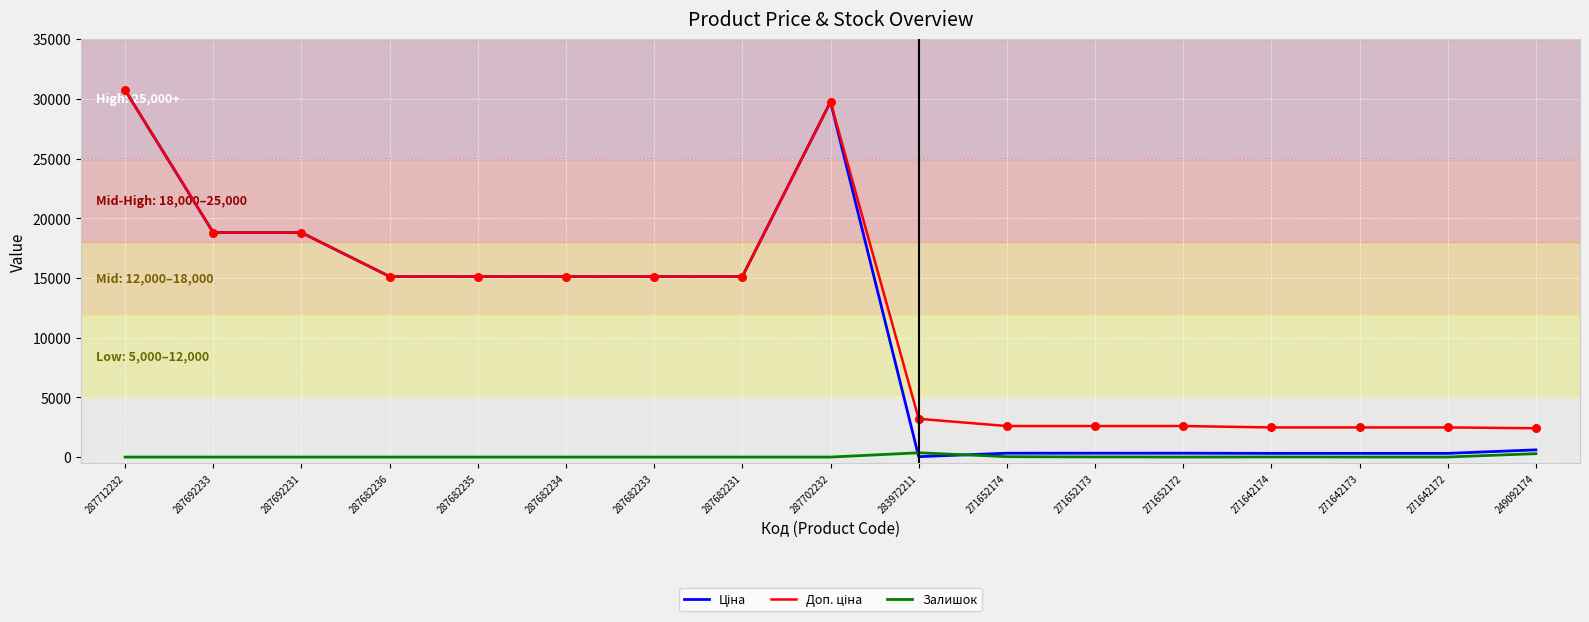

At which category is the sum across all series the highest?

287712232